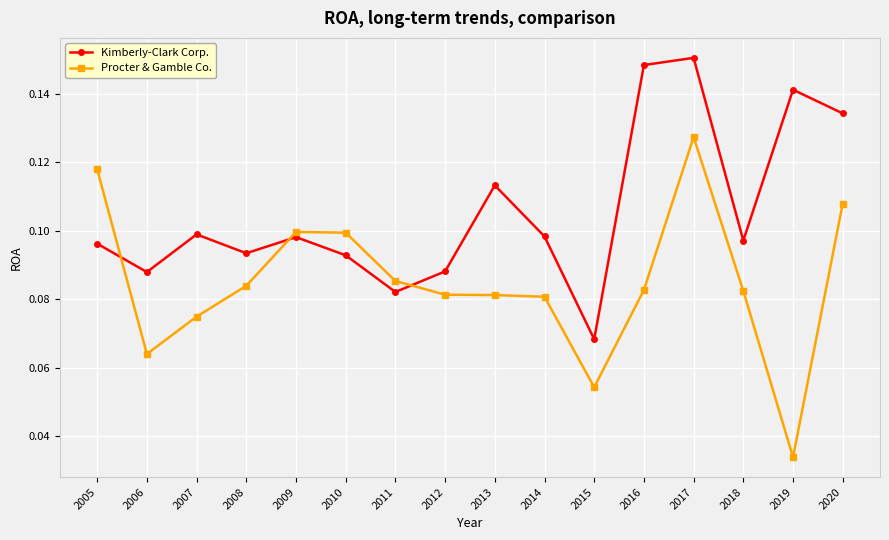

In Kimberly-Clark Corp., how many points are lower than both neighbors (excluding endpoints)?

5